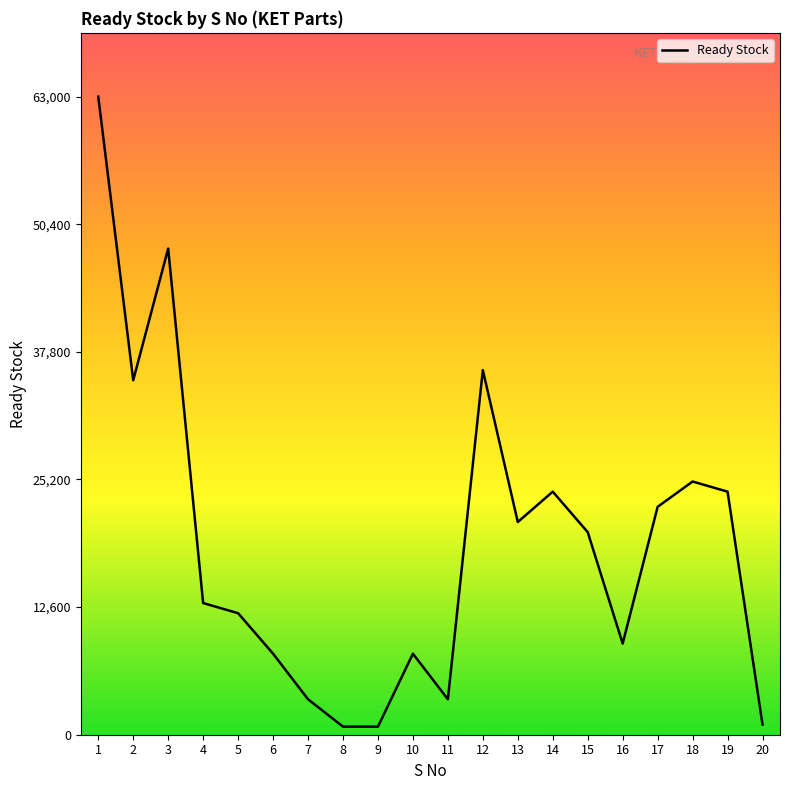

What is the maximum value shown in the chart?

63000